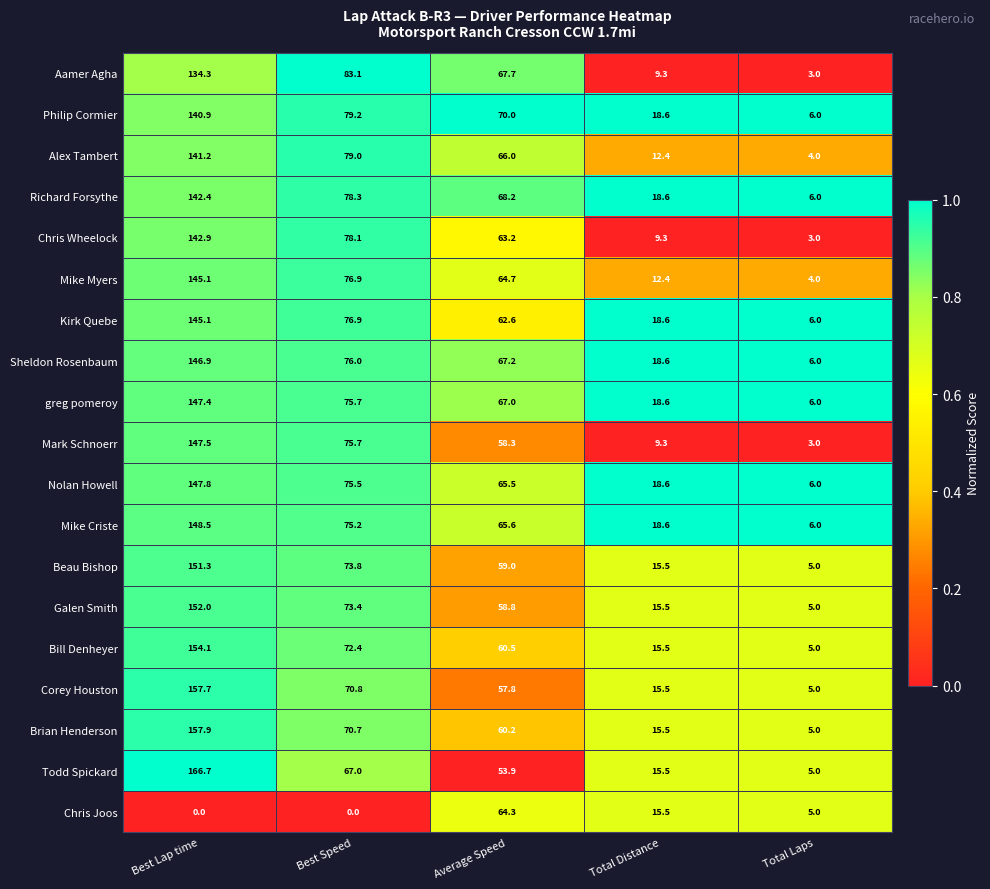

What is the sum of the Philip Cormier values at Best Lap time and Total Distance?

159.5